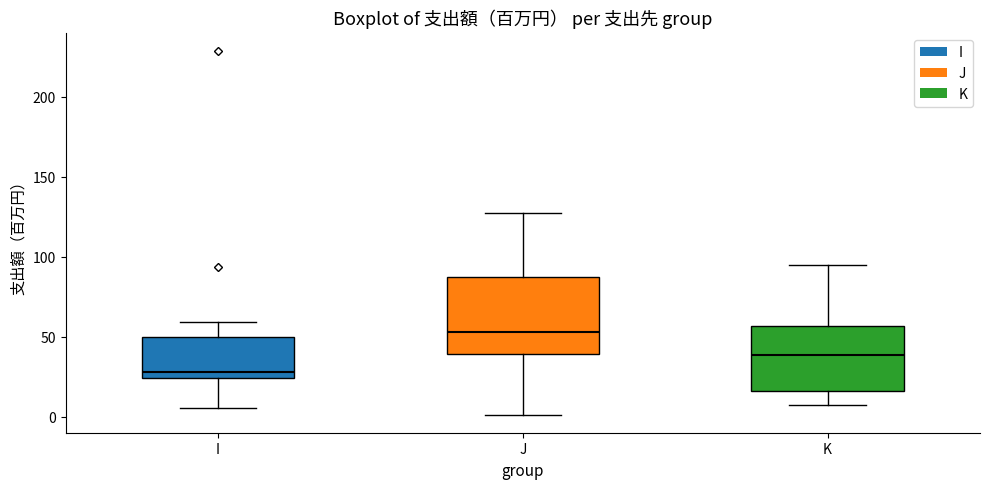

Comparing the boxes themselves (not the whiskers), which one is the tallest?

J